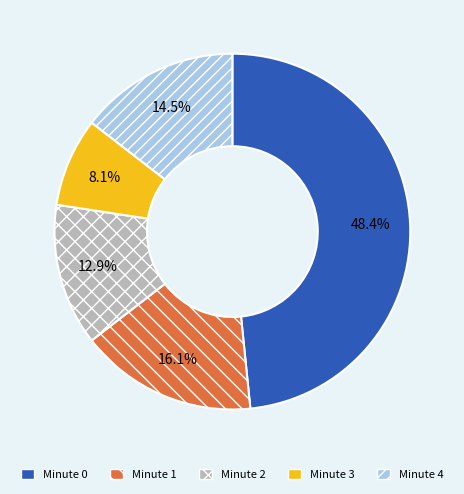

To the nearest percent, what percentage of the pie is Minute 1?

16%